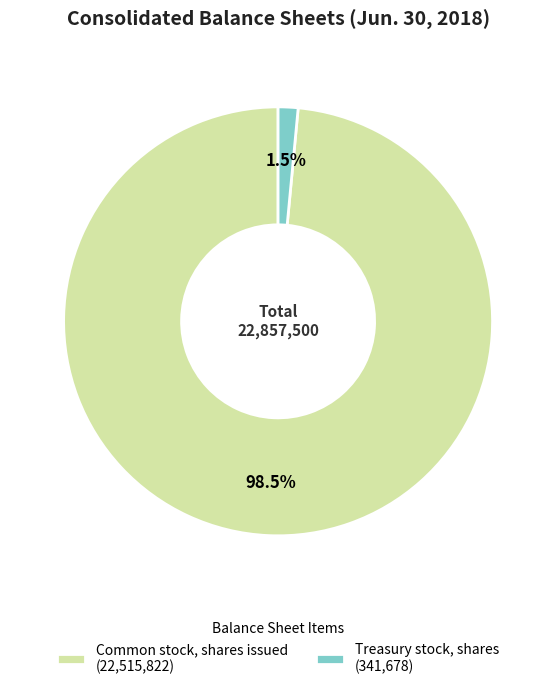

Rank the categories by value from lowest to highest.

Treasury stock, shares, Common stock, shares issued